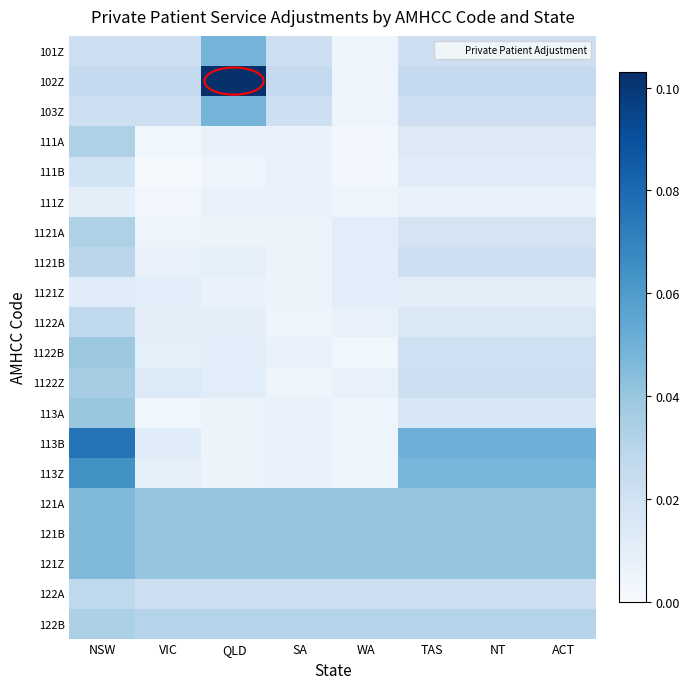

Count the number of data series in this chart.

20